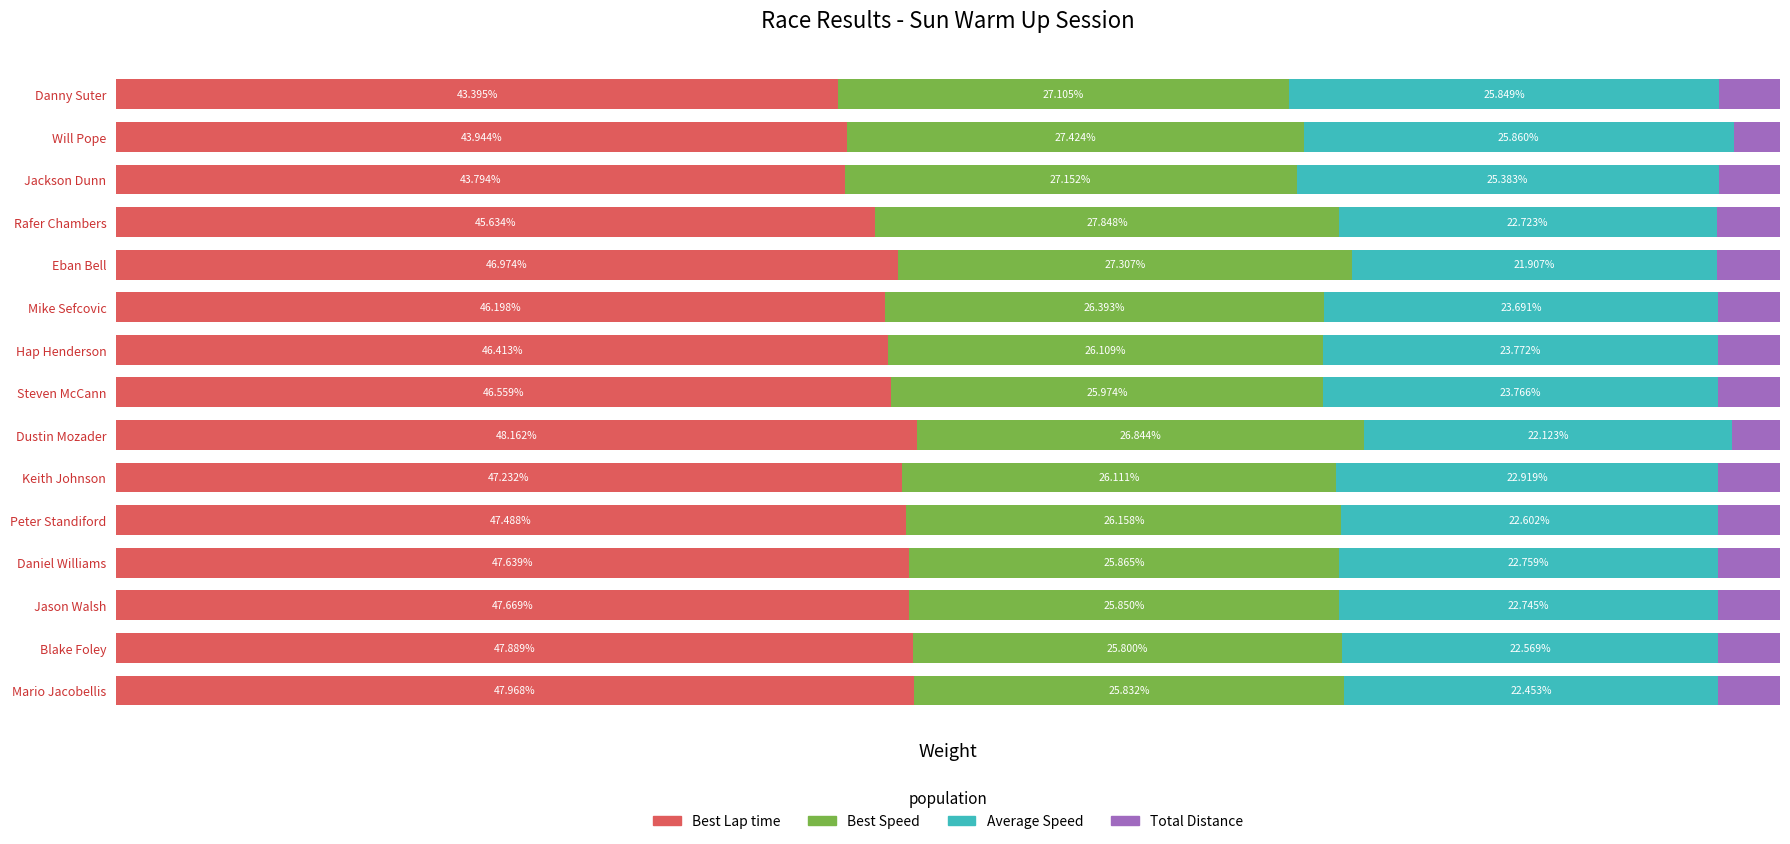

Which category has the highest value in the Best Lap time series?

Dustin Mozader